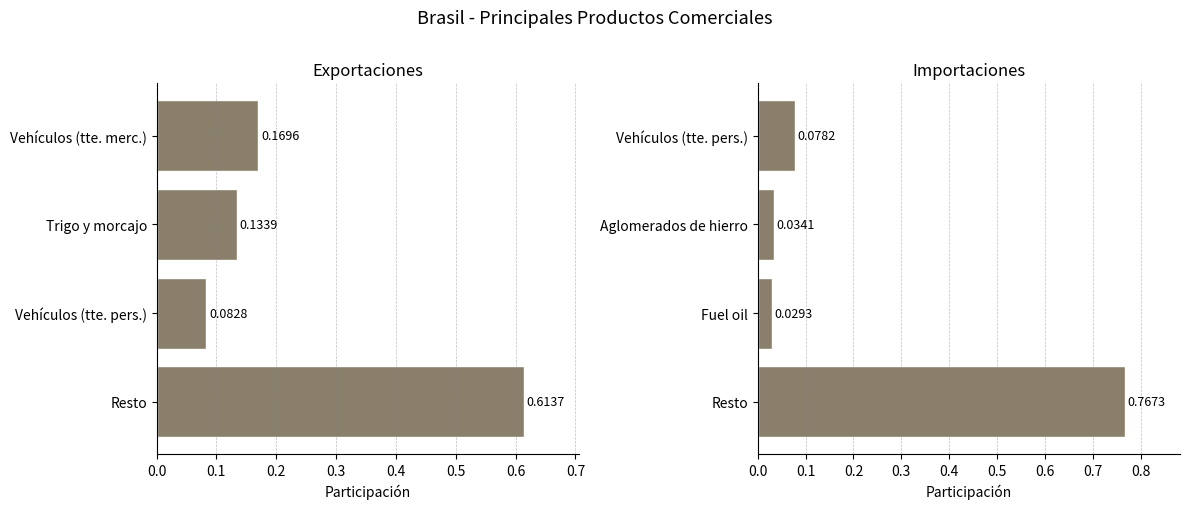

Between Resto and Vehículos (tte. pers.), which is larger?

Resto